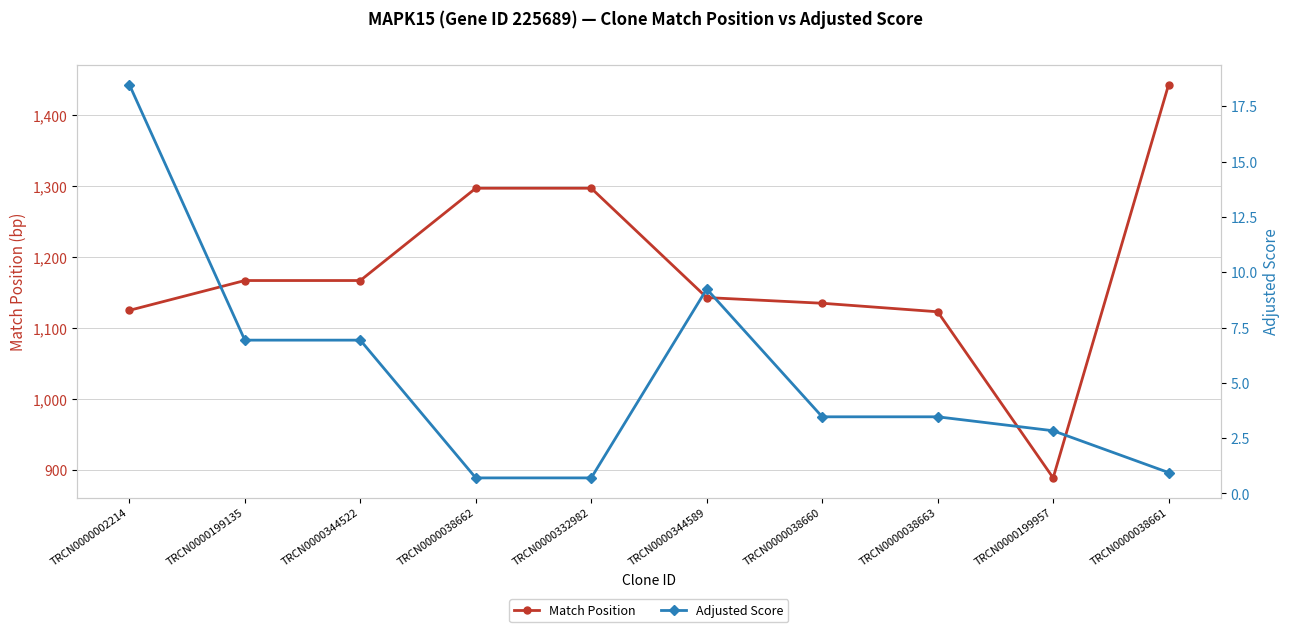

What is the value of the Adjusted Score point at the 5th from the left?

0.7